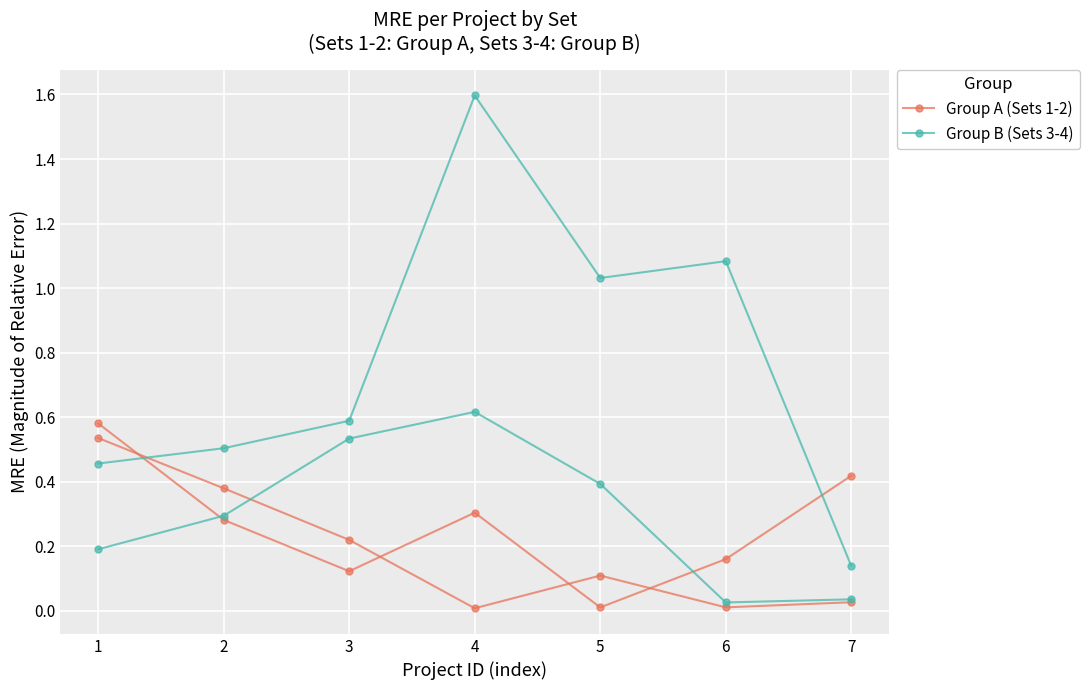

What is the highest value of the Group B (Sets 3-4) series?

1.6